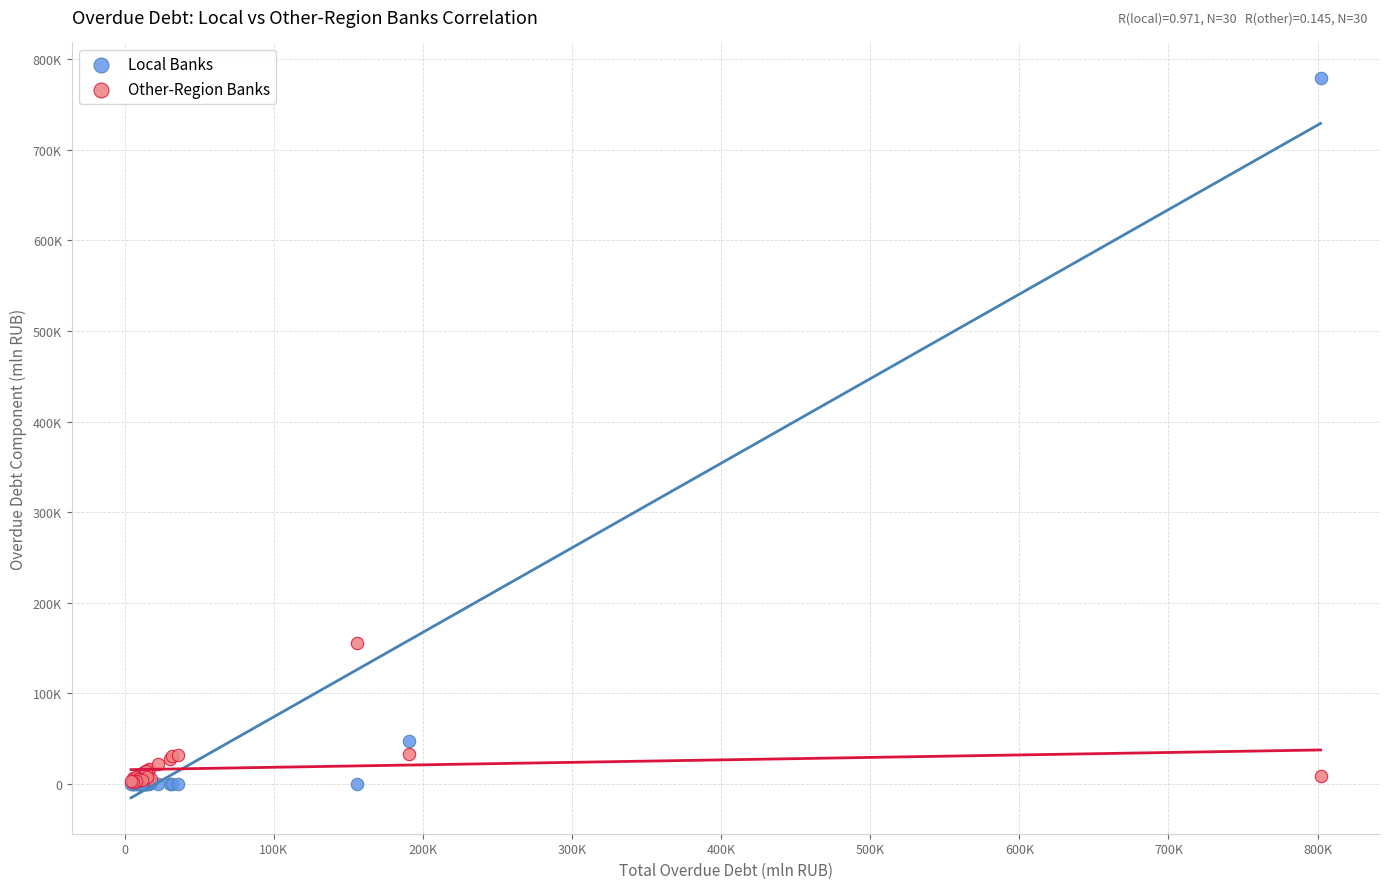

What are all the series names shown in the legend?

Local Banks, Other-Region Banks